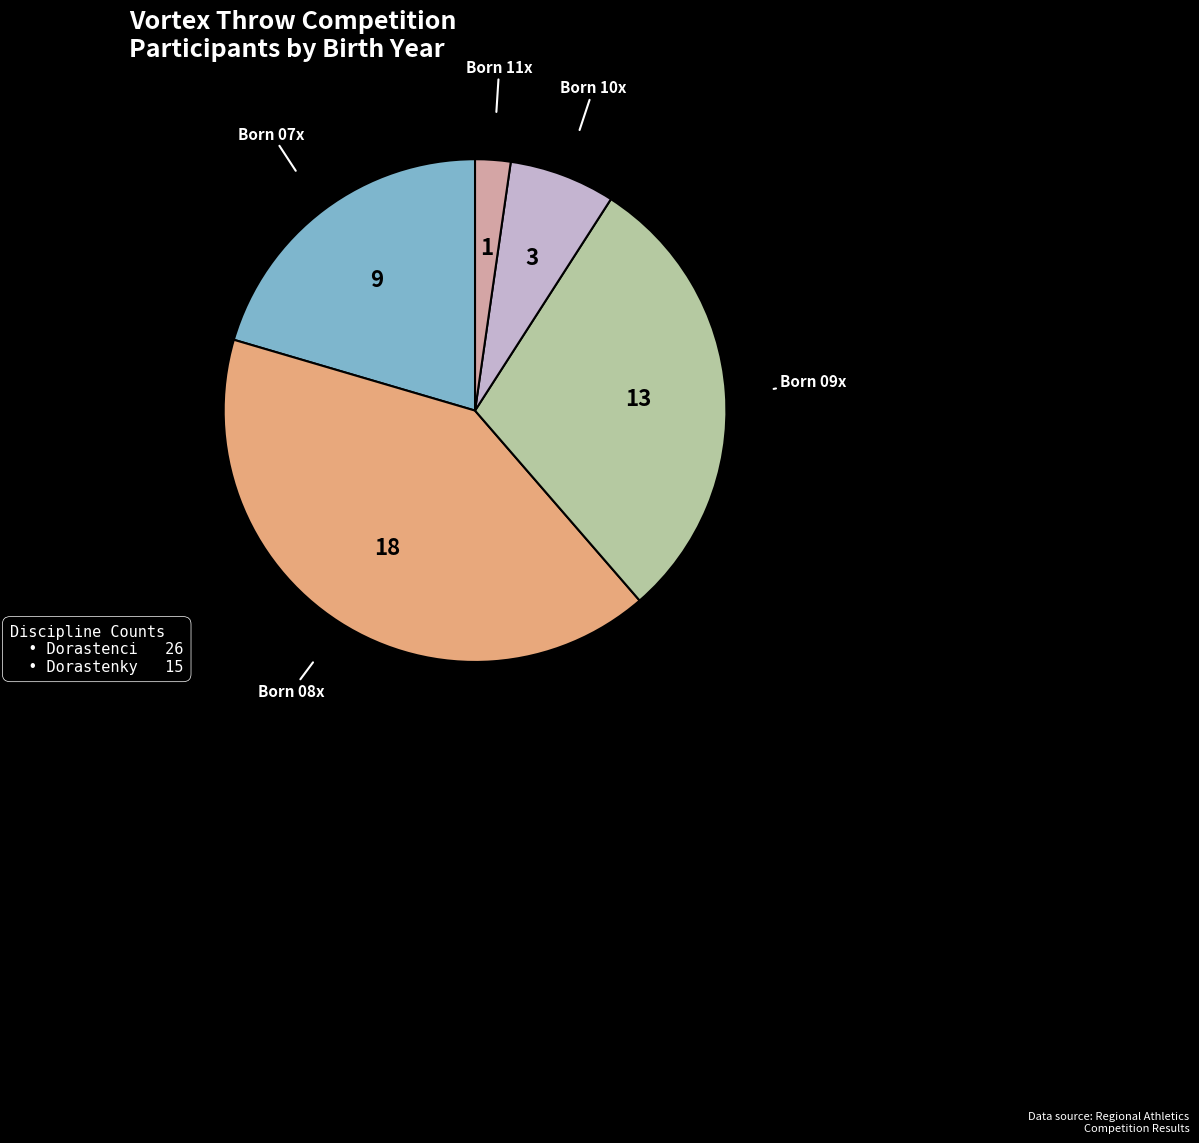

Is there a majority slice in this chart?

No